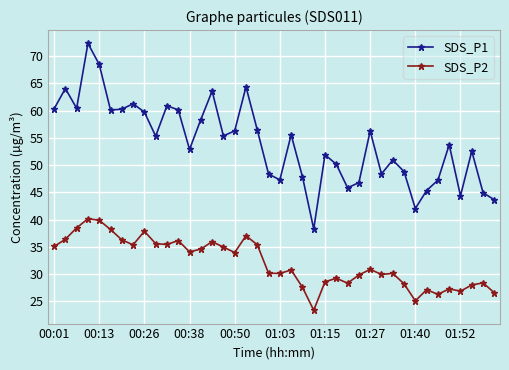

True or false: SDS_P2 has more than 1 interior local peaks.

True